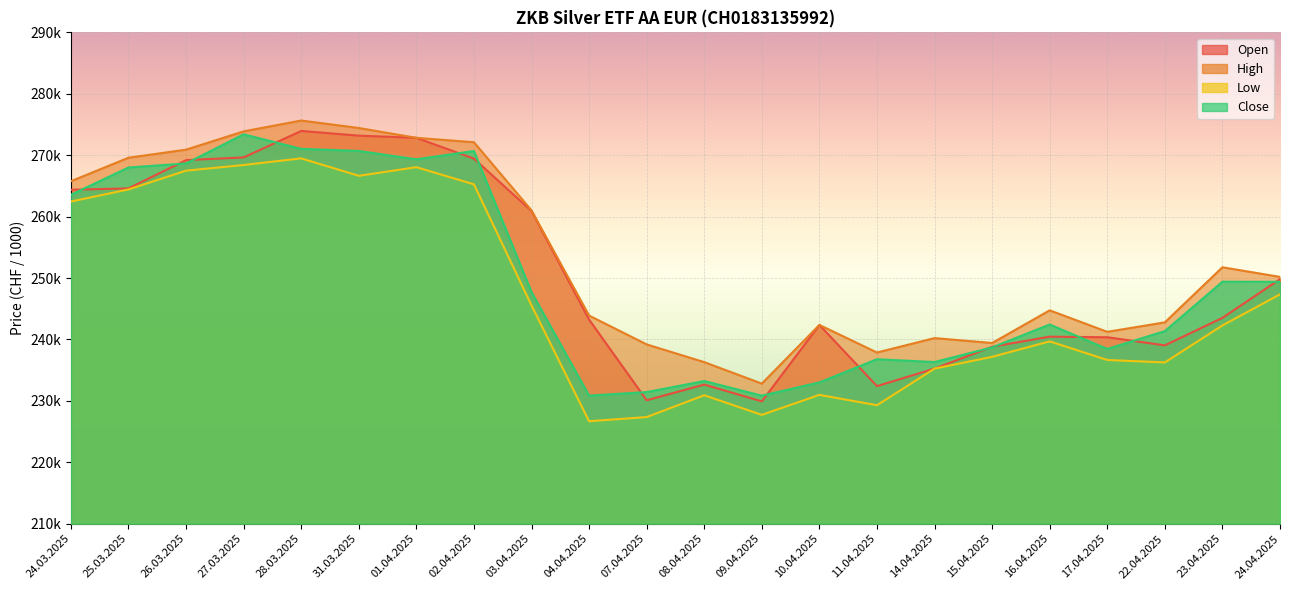

Rank the series by their maximum value, from lowest to highest.

Low, Close, Open, High